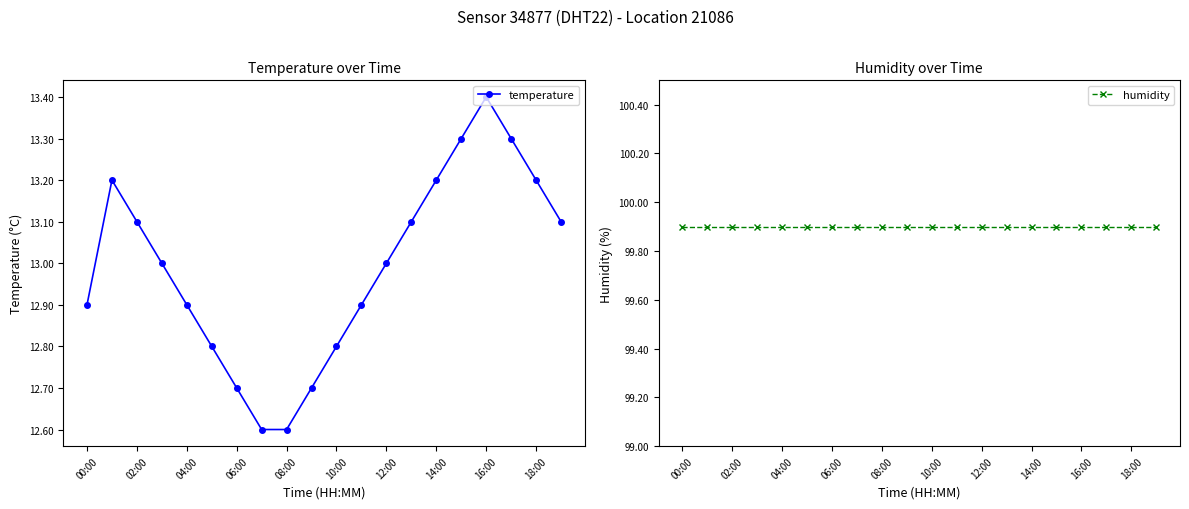

True or false: temperature and humidity intersect in this chart.

False